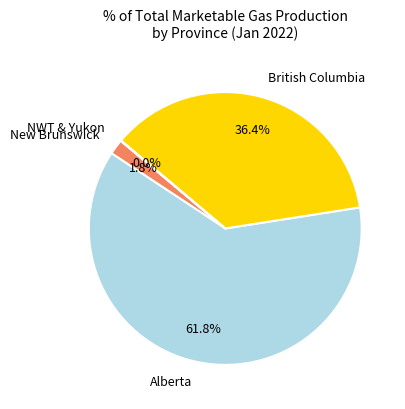

To the nearest percent, what is the difference between the Alberta and British Columbia slice percentages?

25%